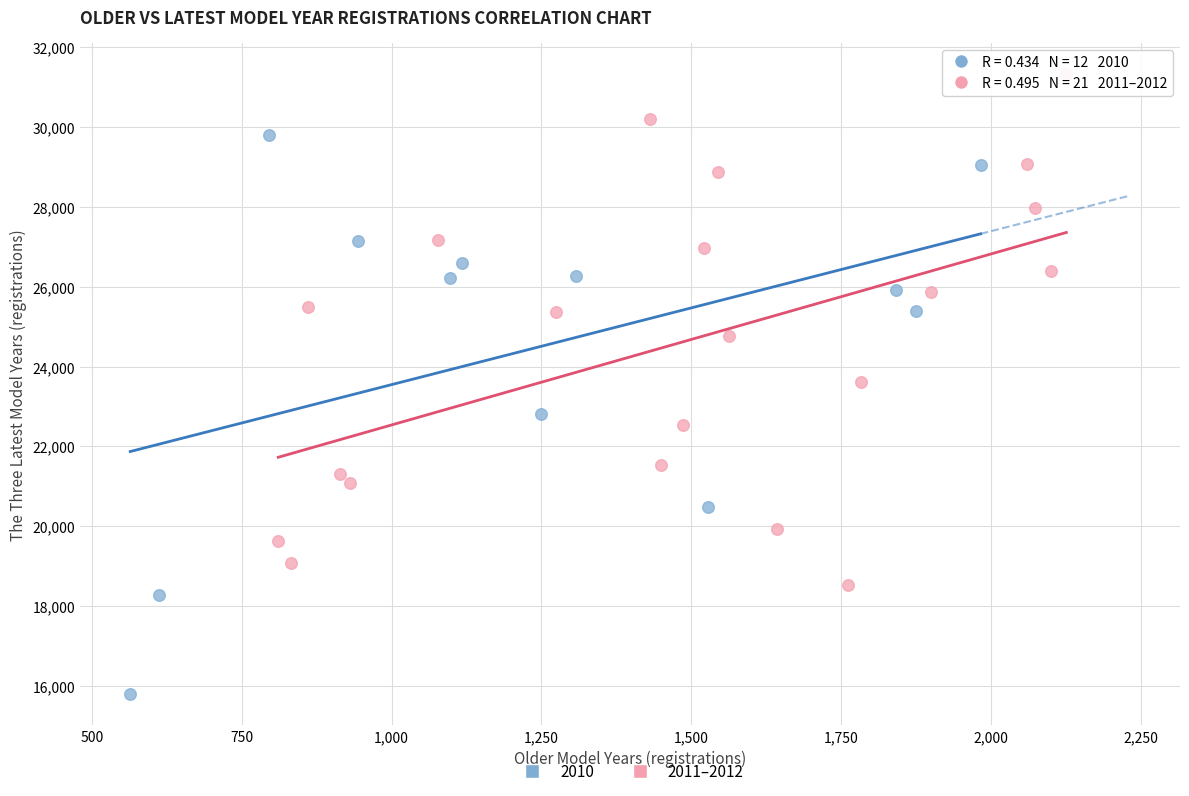

Which series contains the highest Y value?

2011–2012